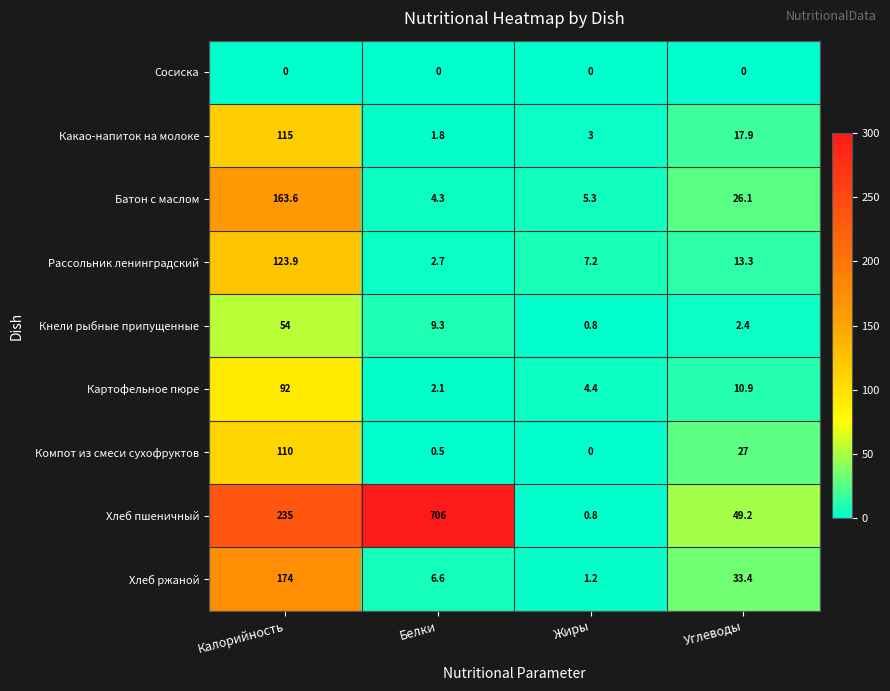

What is the sum of the Кнели рыбные припущенные values at Углеводы and Калорийность?

56.4